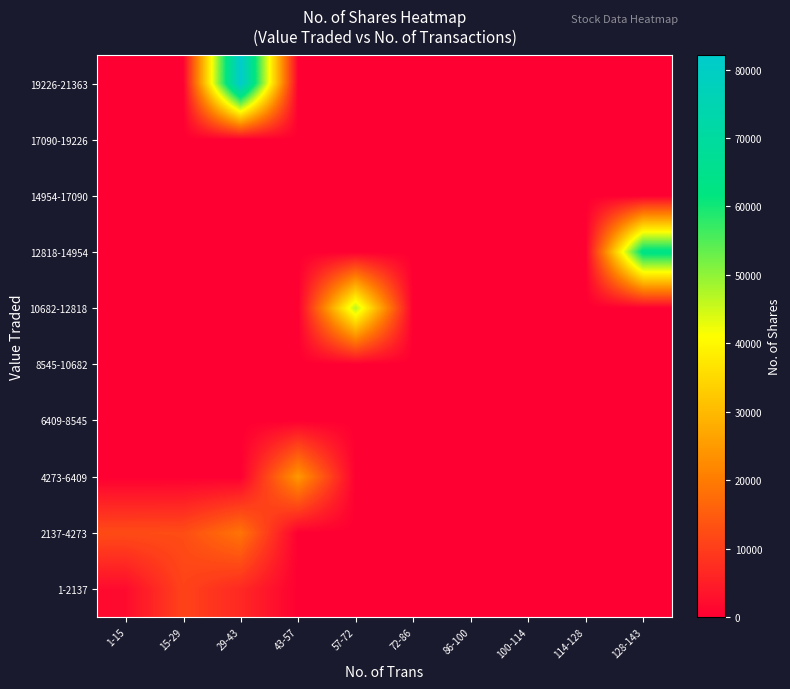

Reading right to left, what are all the values shown in this chart?

1-2137: 128-143=0.0	114-128=0.0	100-114=0.0	86-100=0.0	72-86=0.0	57-72=0.0	43-57=0.0	29-43=6629.0	15-29=10798.6	1-15=1890.5
2137-4273: 128-143=0.0	114-128=0.0	100-114=0.0	86-100=0.0	72-86=0.0	57-72=0.0	43-57=0.0	29-43=18825.0	15-29=12375.0	1-15=12171.0
4273-6409: 128-143=0.0	114-128=0.0	100-114=0.0	86-100=0.0	72-86=0.0	57-72=0.0	43-57=24522.0	29-43=0.0	15-29=0.0	1-15=0.0
6409-8545: 128-143=0.0	114-128=0.0	100-114=0.0	86-100=0.0	72-86=0.0	57-72=0.0	43-57=0.0	29-43=0.0	15-29=0.0	1-15=0.0
8545-10682: 128-143=0.0	114-128=0.0	100-114=0.0	86-100=0.0	72-86=0.0	57-72=0.0	43-57=0.0	29-43=0.0	15-29=0.0	1-15=0.0
10682-12818: 128-143=0.0	114-128=0.0	100-114=0.0	86-100=0.0	72-86=0.0	57-72=46735.0	43-57=0.0	29-43=0.0	15-29=0.0	1-15=0.0
12818-14954: 128-143=63861.0	114-128=0.0	100-114=0.0	86-100=0.0	72-86=0.0	57-72=0.0	43-57=0.0	29-43=0.0	15-29=0.0	1-15=0.0
14954-17090: 128-143=0.0	114-128=0.0	100-114=0.0	86-100=0.0	72-86=0.0	57-72=0.0	43-57=0.0	29-43=0.0	15-29=0.0	1-15=0.0
17090-19226: 128-143=0.0	114-128=0.0	100-114=0.0	86-100=0.0	72-86=0.0	57-72=0.0	43-57=0.0	29-43=0.0	15-29=0.0	1-15=0.0
19226-21363: 128-143=0.0	114-128=0.0	100-114=0.0	86-100=0.0	72-86=0.0	57-72=0.0	43-57=0.0	29-43=82063.0	15-29=0.0	1-15=0.0